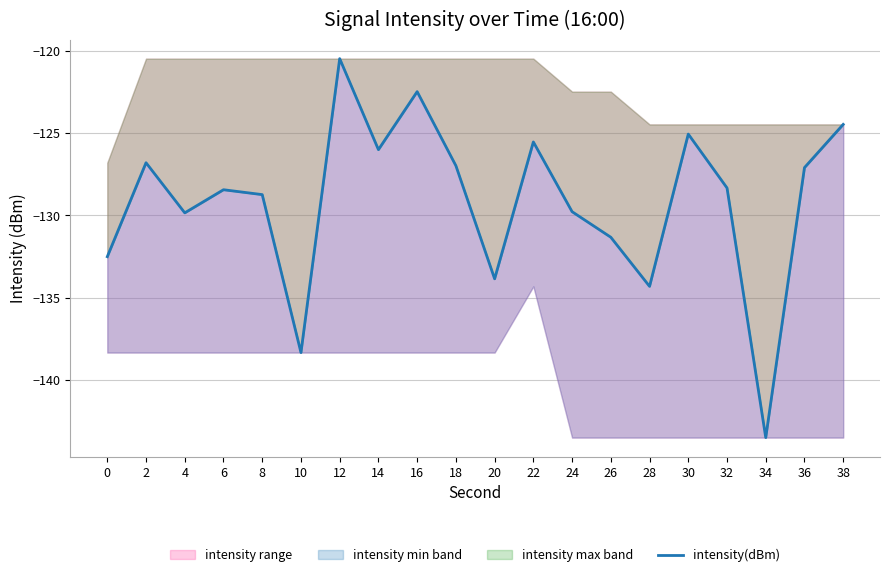

What is the average value?

-129.2